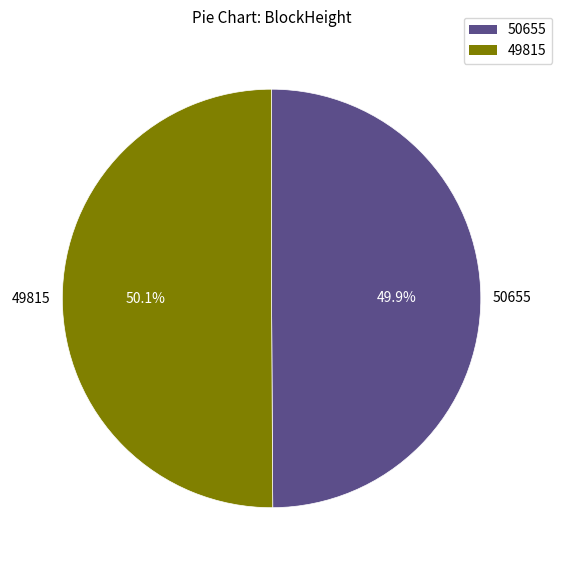

Approximately how many times larger is the value at 50655 compared to 49815?

1.0